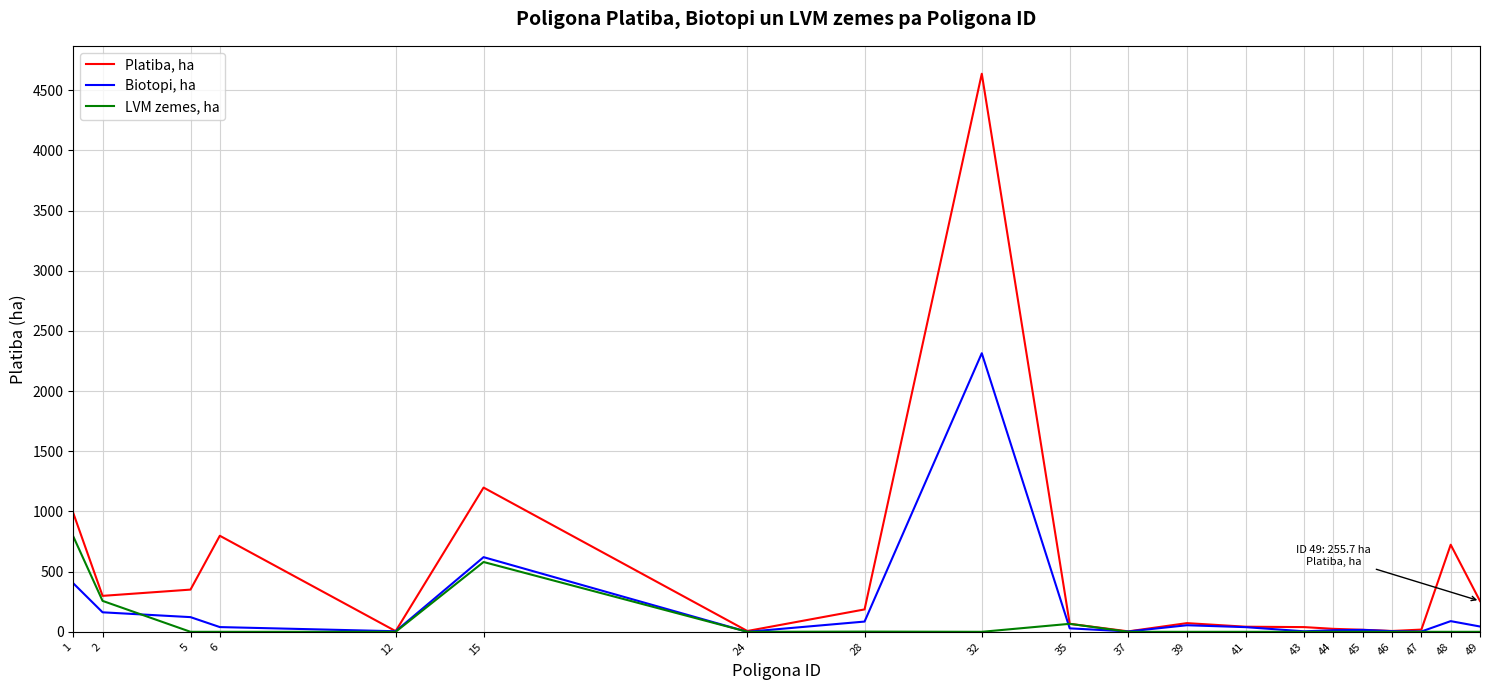

Which series changed the most between 12 and 15?

Platiba, ha